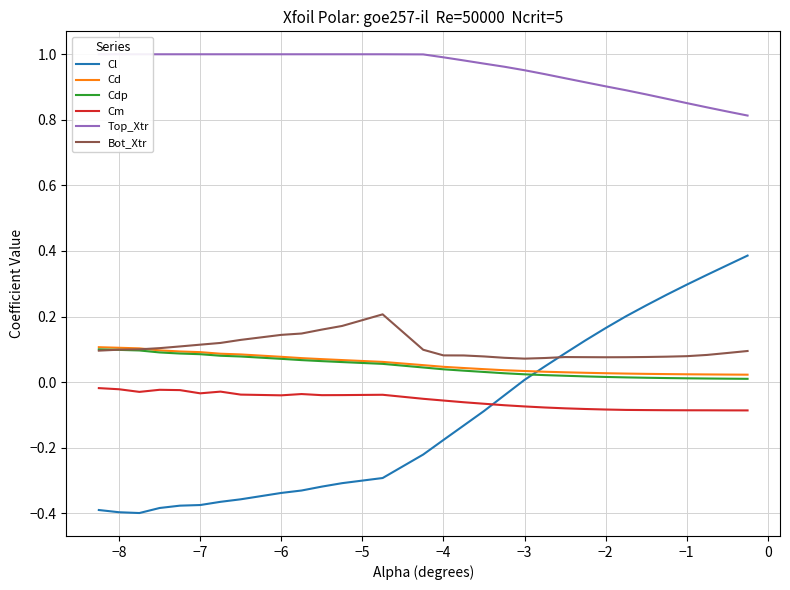

True or false: Bot_Xtr and Cm intersect in this chart.

False